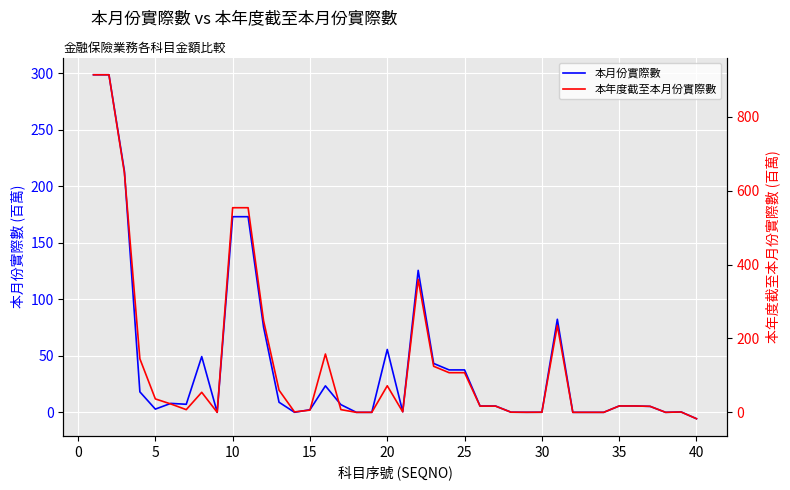

True or false: 本月份實際數 and 本年度截至本月份實際數 intersect in this chart.

True